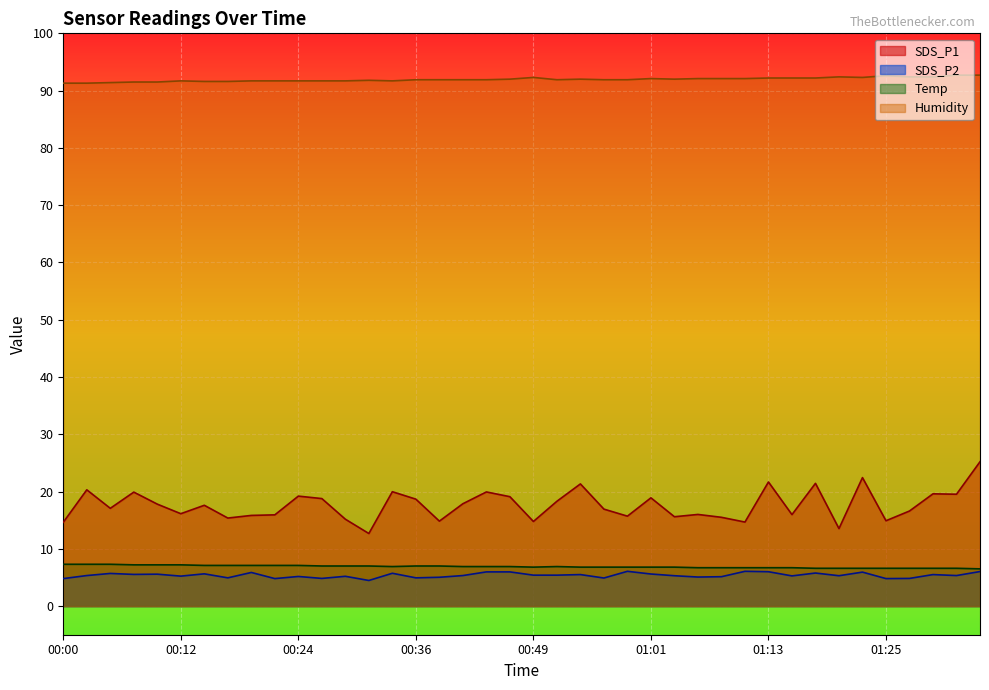

What position from the left is 01:25?

36